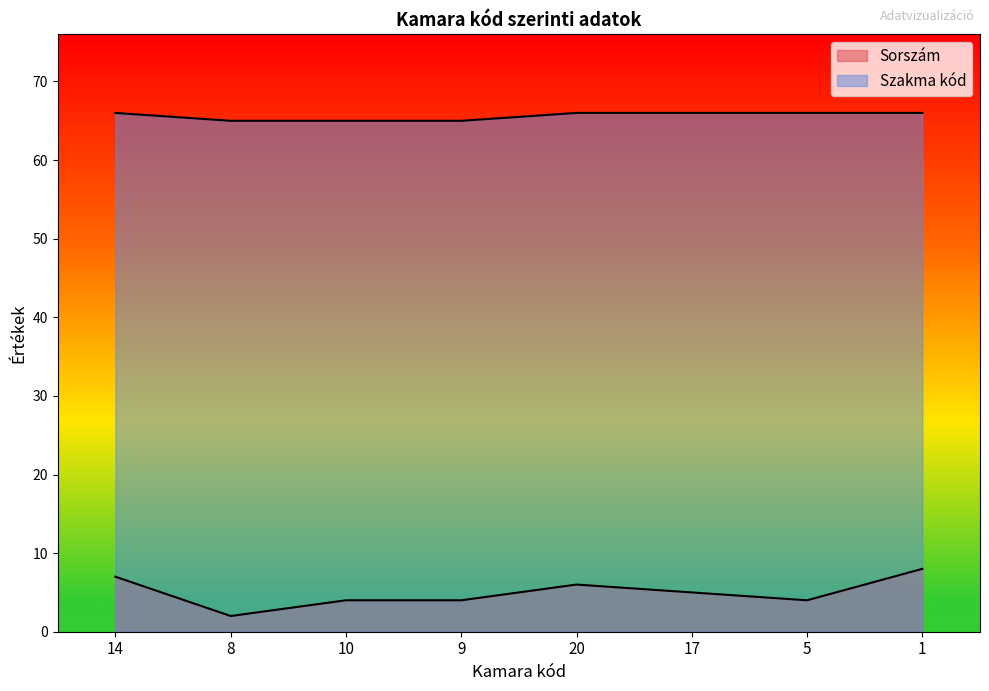

Does the chart have visible grid lines?

No